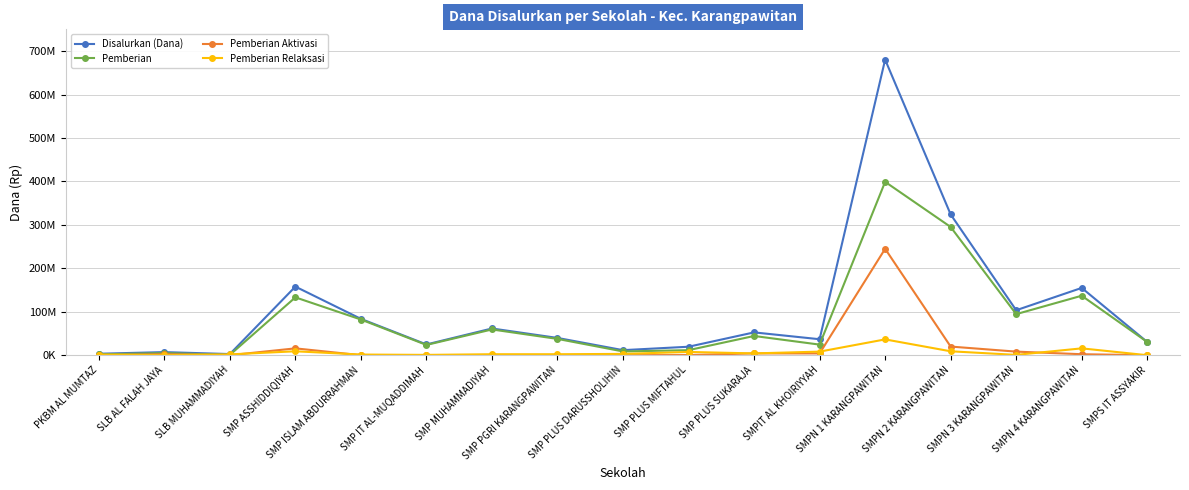

The Disalurkan (Dana) series shows 7125000 at SLB AL FALAH JAYA. True or false?

True